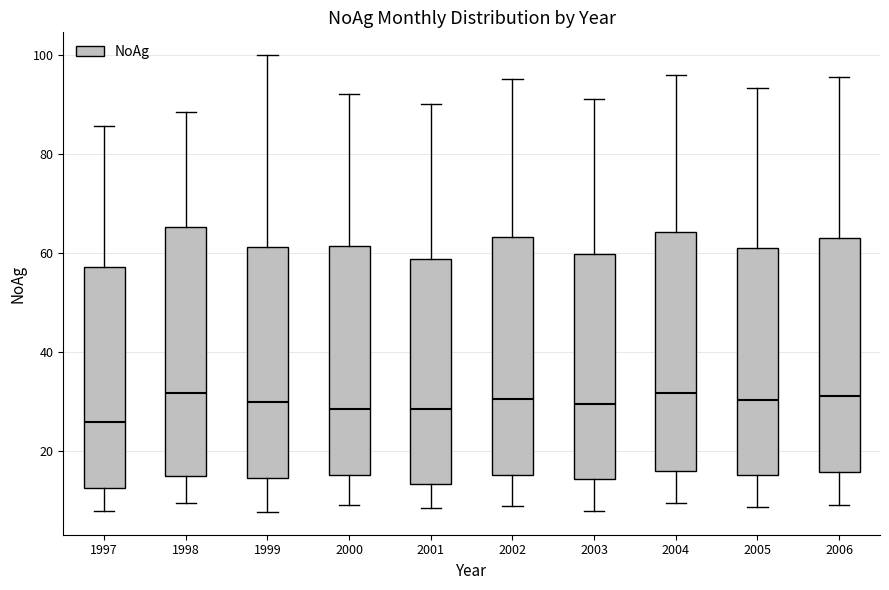

Reading left to right, transcribe this box plot: for each box, give where its median line is, the range the box spans, and where its two whiskers end, as read against the y-axis. The values are not printed on the chart, so give them approximately, as read against the axis.

1997: median 26, box 12 to 58, whiskers 8 to 86
1998: median 32, box 16 to 66, whiskers 10 to 88
1999: median 30, box 14 to 62, whiskers 8 to 100
2000: median 28, box 16 to 62, whiskers 10 to 92
2001: median 28, box 14 to 58, whiskers 8 to 90
2002: median 30, box 16 to 64, whiskers 10 to 96
2003: median 30, box 14 to 60, whiskers 8 to 92
2004: median 32, box 16 to 64, whiskers 10 to 96
2005: median 30, box 16 to 60, whiskers 8 to 94
2006: median 32, box 16 to 64, whiskers 10 to 96